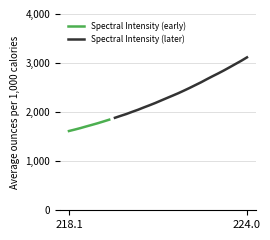

True or false: there are more than 1 points higher than both neighbors.

False